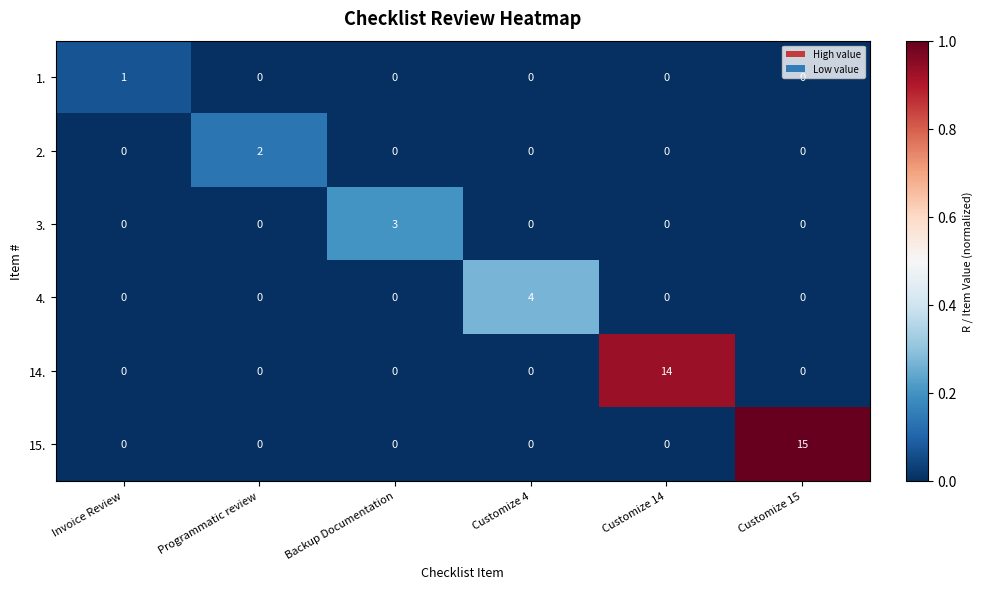

Is it true that 3. equals 0 at Customize 14?

True